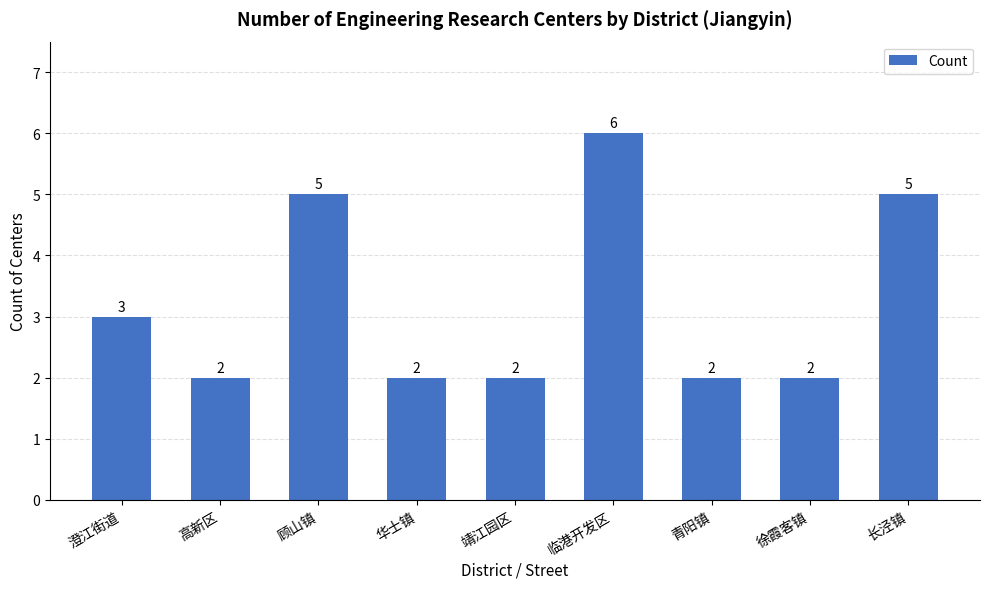

Approximately how many times larger is the value at 华士镇 compared to 靖江园区?

1.0